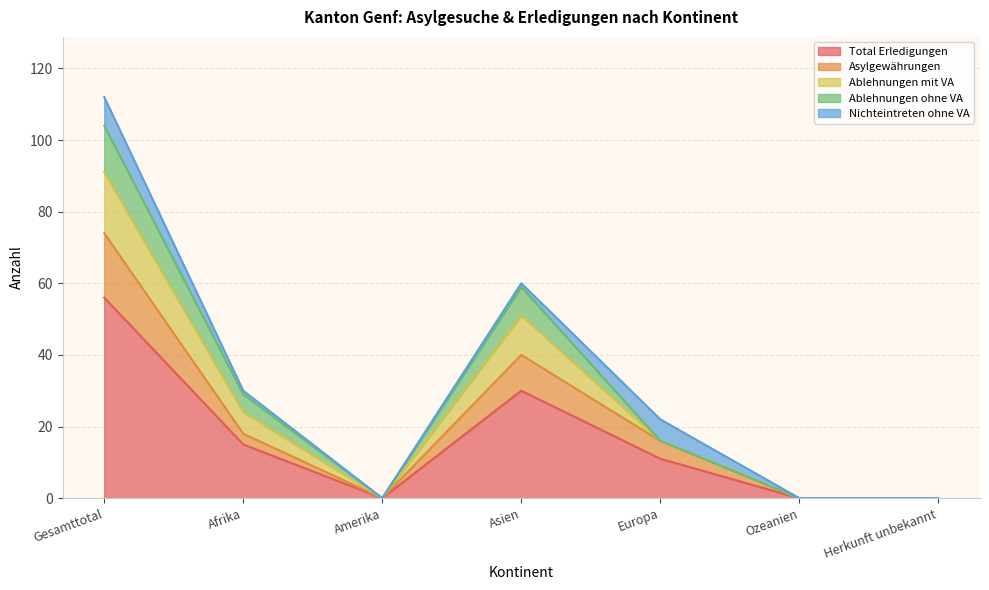

Which category has the highest value in the Total Erledigungen series?

Gesamttotal